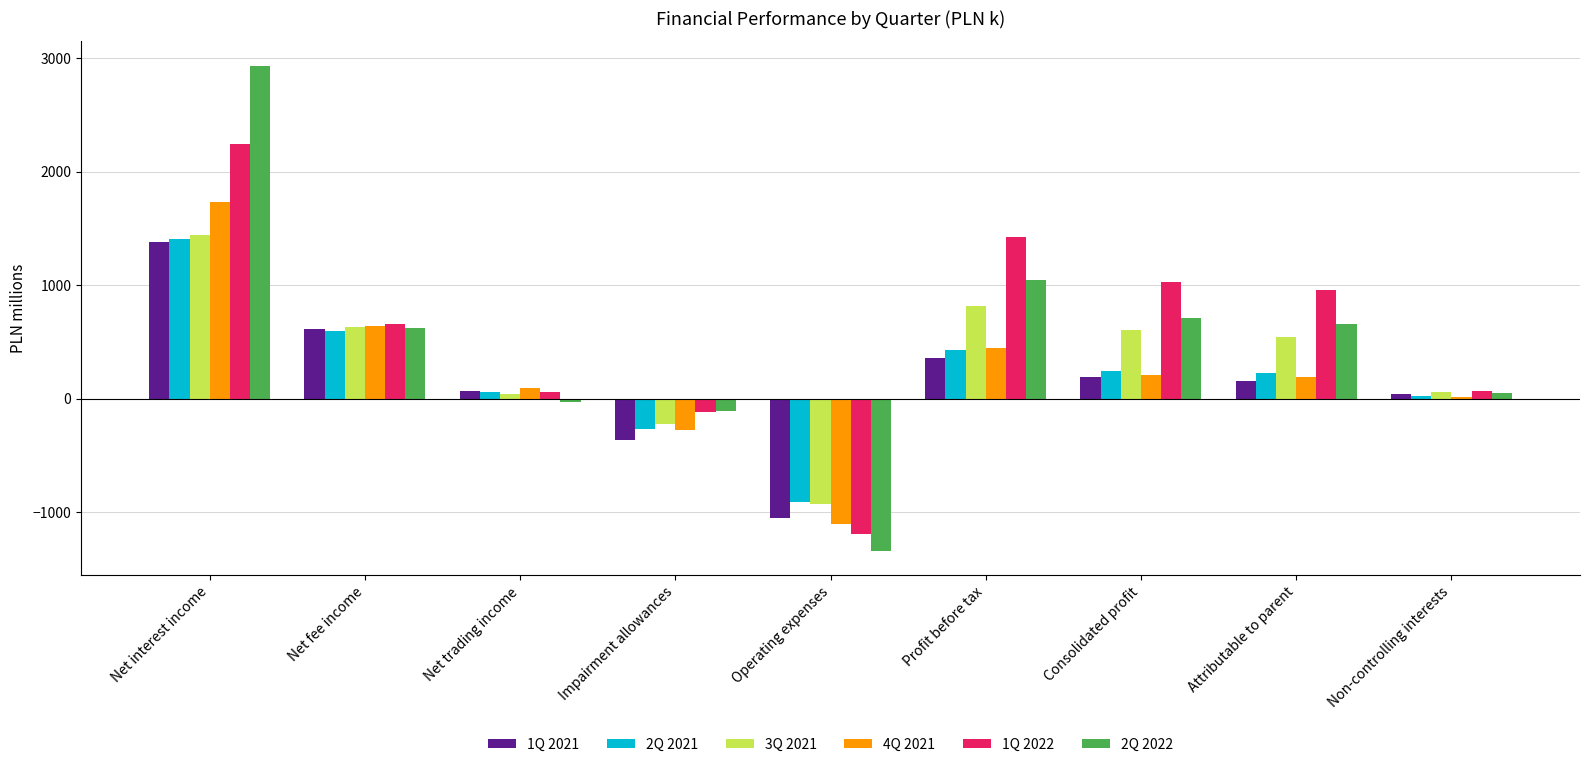

How many negative values does the 2Q 2022 series have?

3